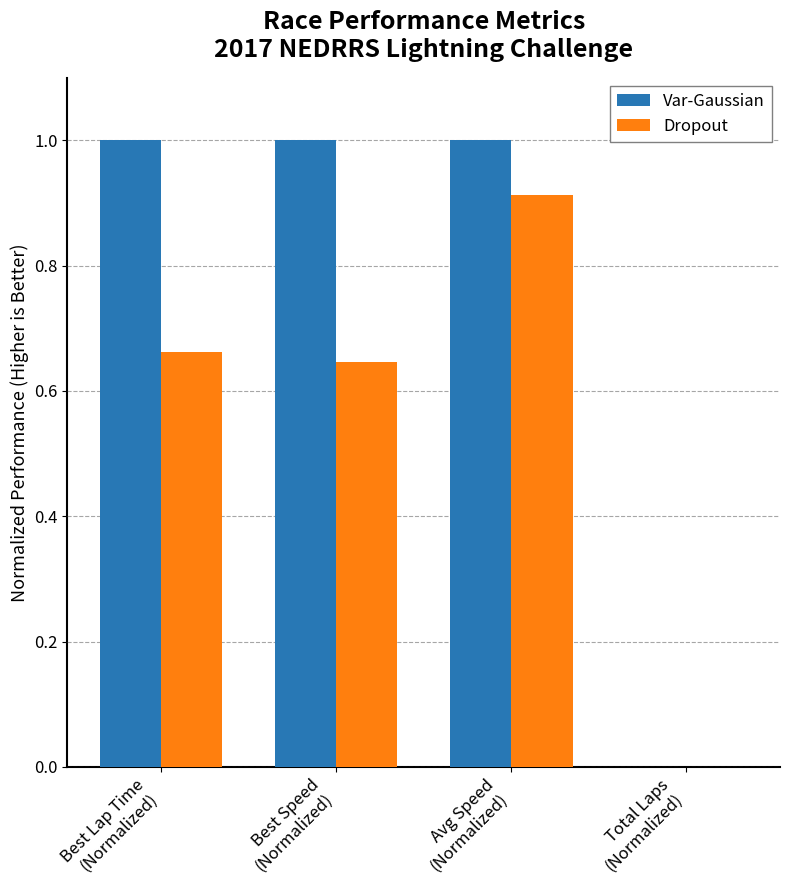

How many data points does each series have?

4